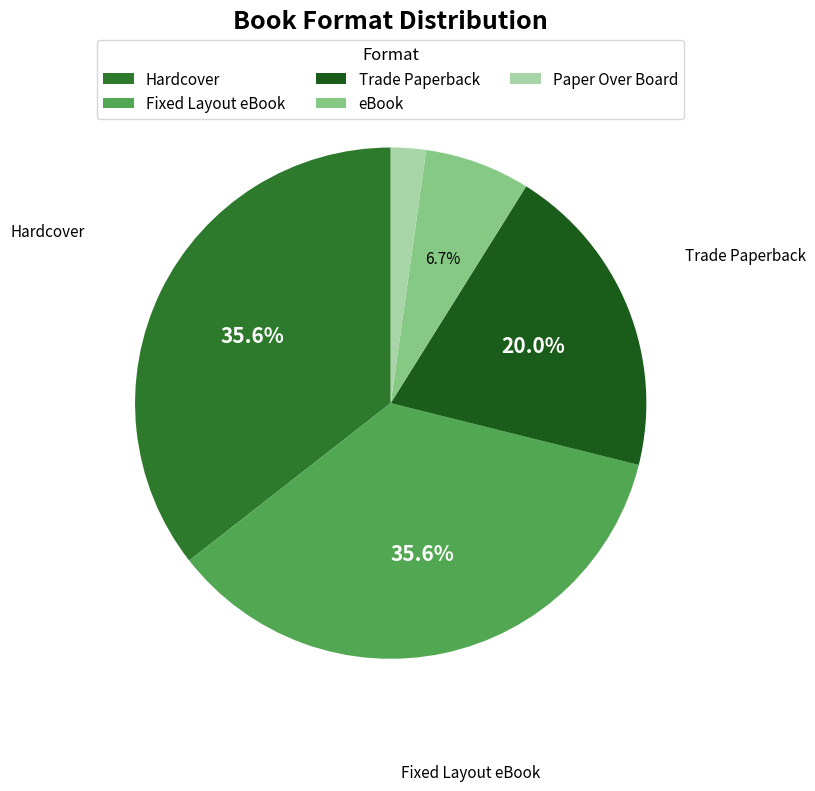

What is the ratio of the value at eBook to the value at Trade Paperback?

0.3